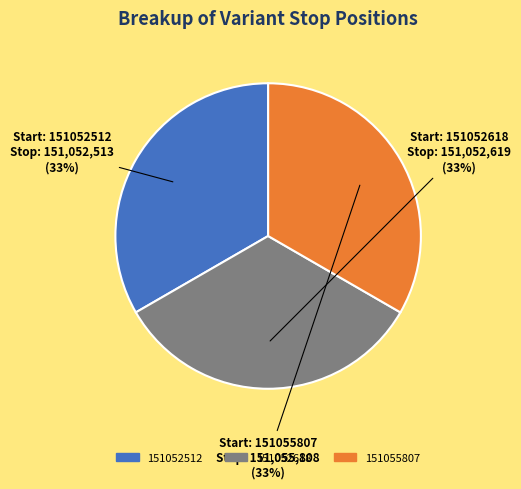

Count the number of slices in the pie.

3